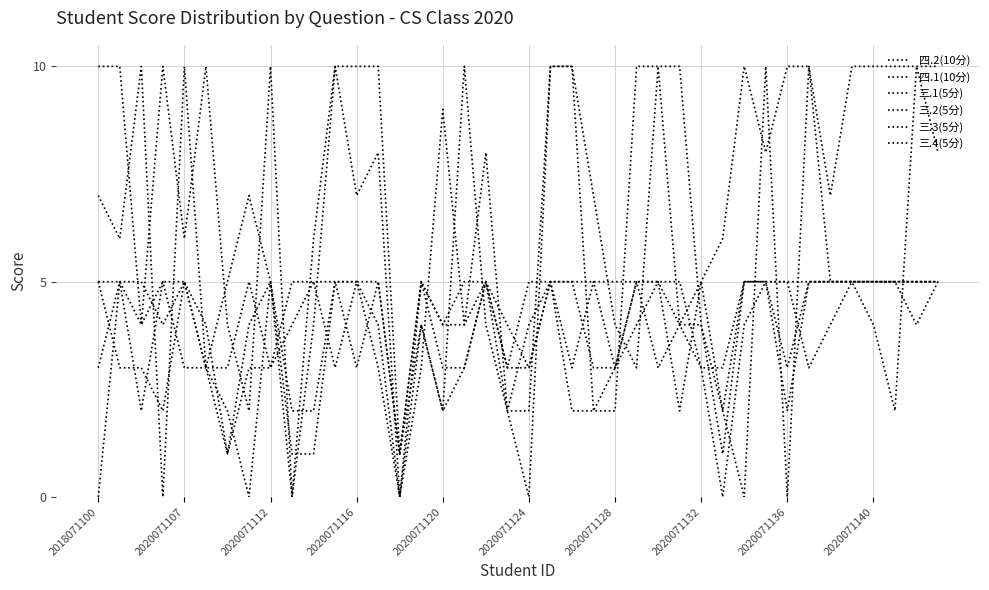

Rank the categories by 四.1(10分) value from lowest to highest.

2020071140, 20, 30, 32, 14, 2020071132, 16, 19, 23, 24, 29, 2020071112, 2020071128, 15, 18, 28, 2020071120, 10, 34, 2018071100, 2020071107, 2020071116, 2020071124, 2020071136, 11, 12, 13, 17, 21, 22, 25, 26, 27, 31, 33, 35, 36, 37, 38, 39